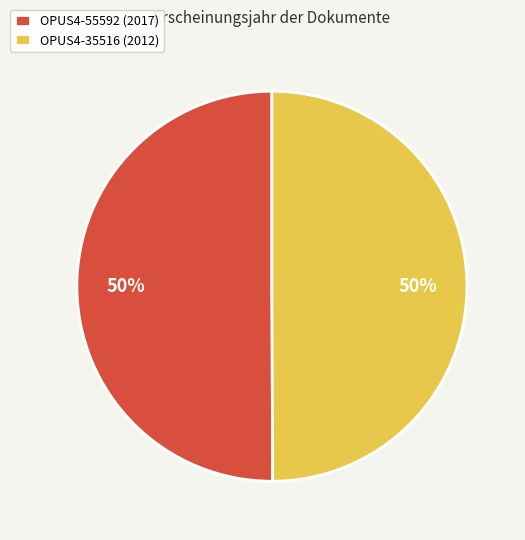

To the nearest percent, what portion does OPUS4-55592 represent?

50%